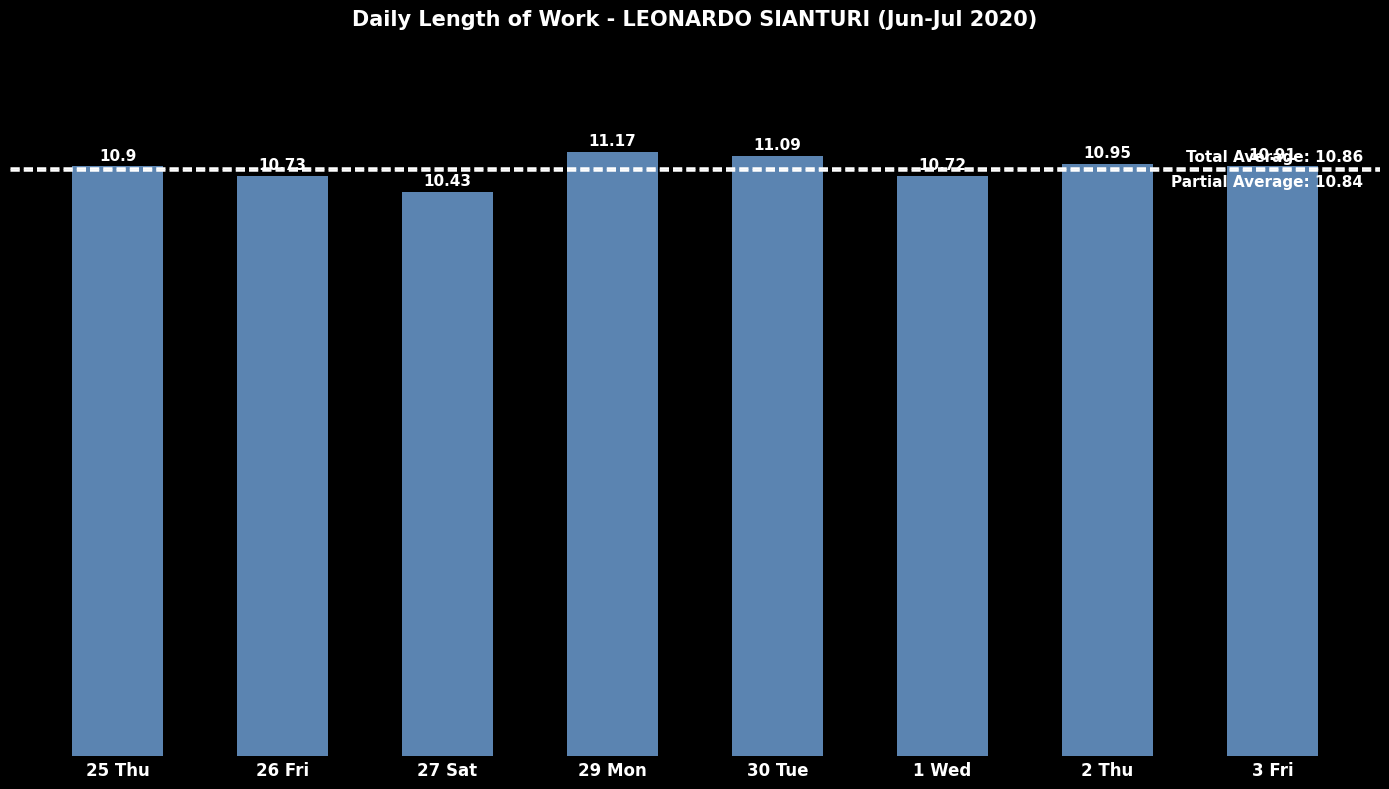

Rank the categories by value from highest to lowest.

29 Mon, 30 Tue, 2 Thu, 3 Fri, 25 Thu, 26 Fri, 1 Wed, 27 Sat